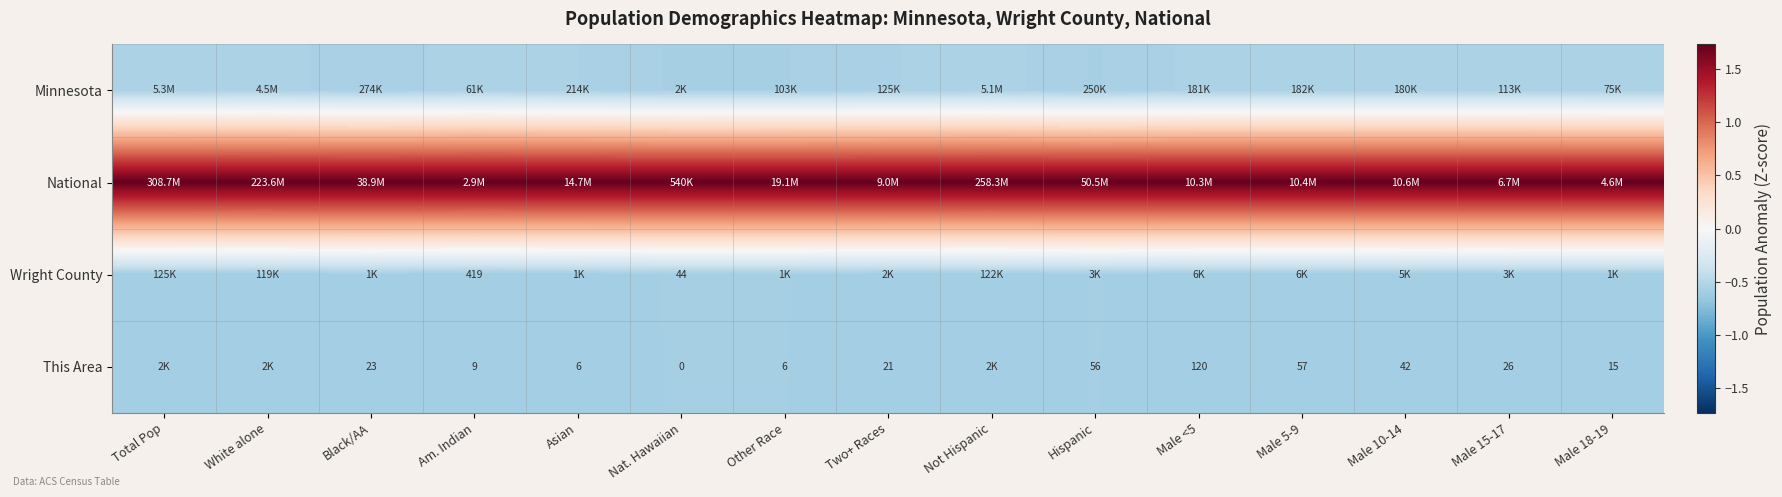

Rank the series at Male 18-19 from lowest to highest value.

This Area, Wright County, Minnesota, National